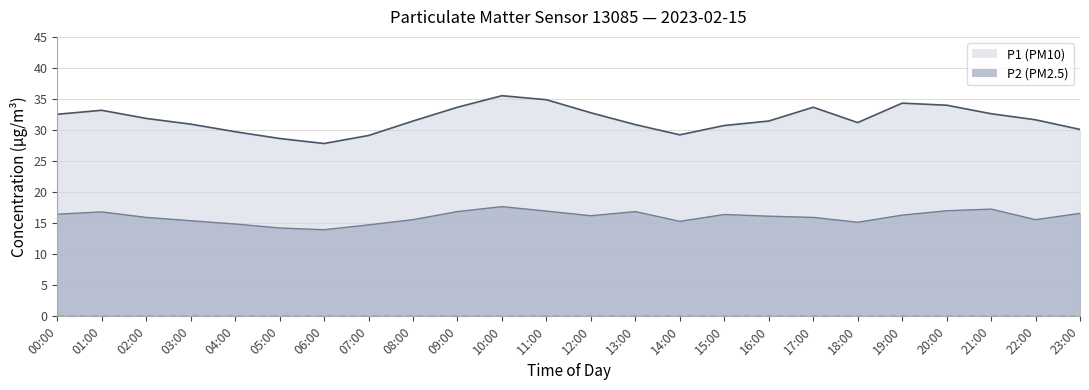

At how many categories does at least one series exceed 28?

23